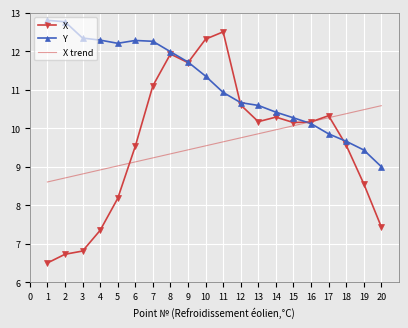

Is the value of X at 14 greater than the value of Y at 11?

No